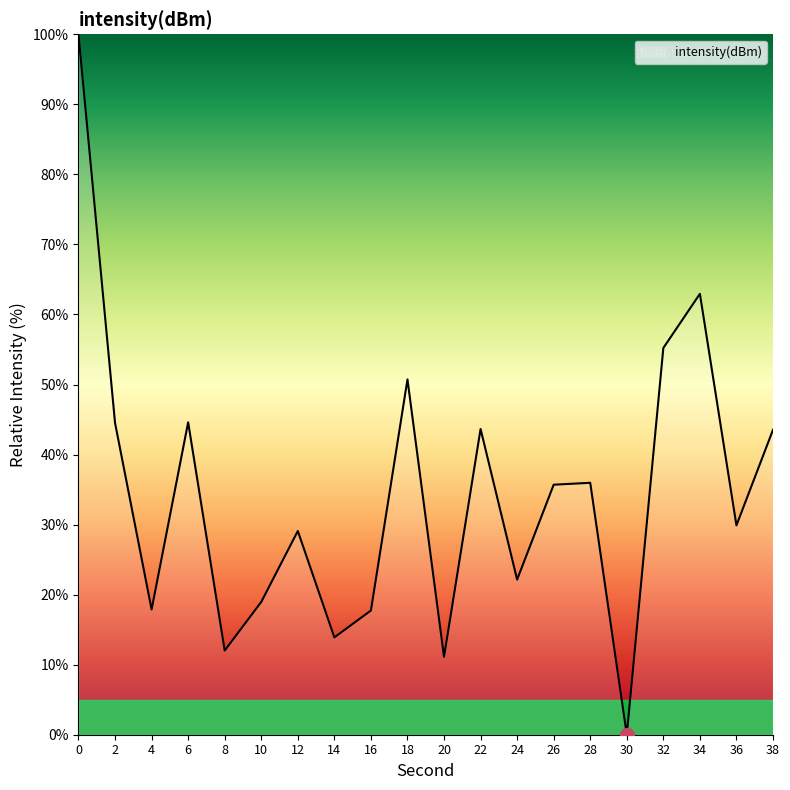

What is the sum of the values at 6 and 8?

56.6